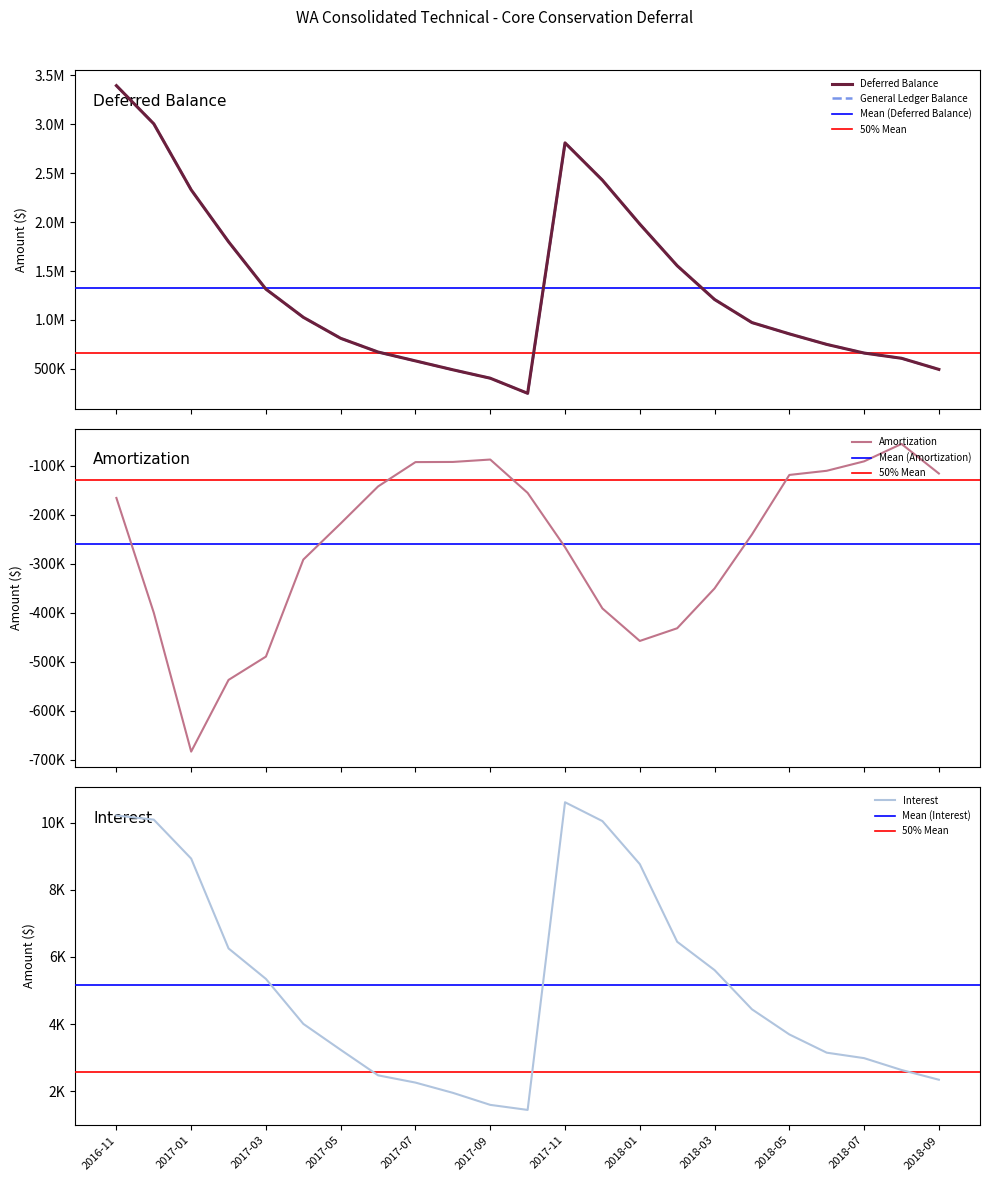

Reading right to left, list all the values displayed in this chart.

Deferred Balance: 2018-09=495044.2	2018-08=608839.5	2018-07=662094.1	2018-06=750487.9	2018-05=857941.9	2018-04=973306.7	2018-03=1209256.4	2018-02=1554003.9	2018-01=1979104.4	2017-12=2427759.5	2017-11=2808872.5	2017-10=250921.4	2017-09=405147.0	2017-08=491241.5	2017-07=581869.1	2017-06=672500.4	2017-05=812489.6	2017-04=1027127.1	2017-03=1314689.7	2017-02=1798642.8	2017-01=2329220.0	2016-12=3003260.6	2016-11=3393106.8
Amortization: 2018-09=-116142.3	2018-08=-55891.9	2018-07=-91383.2	2018-06=-110606.0	2018-05=-119060.0	2018-04=-240392.4	2018-03=-350356.8	2018-02=-431553.0	2018-01=-457418.3	2017-12=-391156.4	2017-11=-266295.8	2017-10=-155674.2	2017-09=-87693.4	2017-08=-92584.6	2017-07=-92893.2	2017-06=-142466.7	2017-05=-217873.9	2017-04=-291571.6	2017-03=-489299.7	2017-02=-536831.0	2017-01=-682968.1	2016-12=-399932.6	2016-11=-165956.1
Interest: 2018-09=2346.9	2018-08=2637.3	2018-07=2989.4	2018-06=3152.1	2018-05=3695.1	2018-04=4442.8	2018-03=5609.3	2018-02=6452.4	2018-01=8763.2	2017-12=10043.5	2017-11=10604.2	2017-10=1448.7	2017-09=1598.9	2017-08=1957.0	2017-07=2261.8	2017-06=2477.5	2017-05=3236.4	2017-04=4008.9	2017-03=5346.6	2017-02=6253.8	2017-01=8927.5	2016-12=10086.4	2016-11=10209.0
General Ledger Balance: 2018-09=495044.2	2018-08=608839.5	2018-07=662139.7	2018-06=750487.9	2018-05=857941.9	2018-04=973306.7	2018-03=1209256.4	2018-02=1554003.9	2018-01=1979104.4	2017-12=2427759.5	2017-11=2808872.5	2017-10=250921.4	2017-09=405147.0	2017-08=491241.5	2017-07=581869.1	2017-06=672500.4	2017-05=812489.6	2017-04=1027127.1	2017-03=1314689.7	2017-02=1798642.8	2017-01=2329220.0	2016-12=3003260.6	2016-11=3393106.8